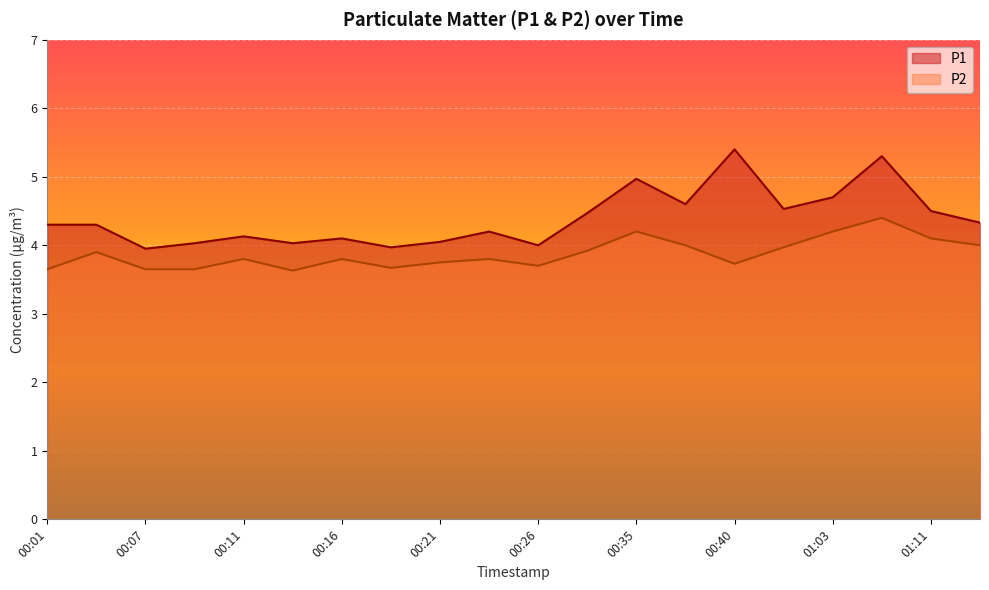

At which category does P1 reach its first local valley?

00:07